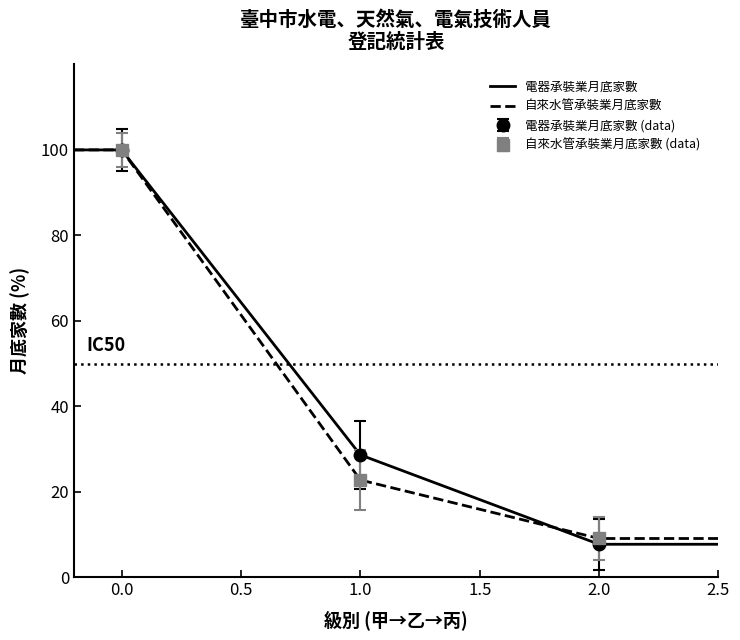

Reading left to right, transcribe all the data shown in this chart.

電器承裝業月底家數: 100.0	28.6	7.7
自來水管承裝業月底家數: 100.0	22.7	9.0